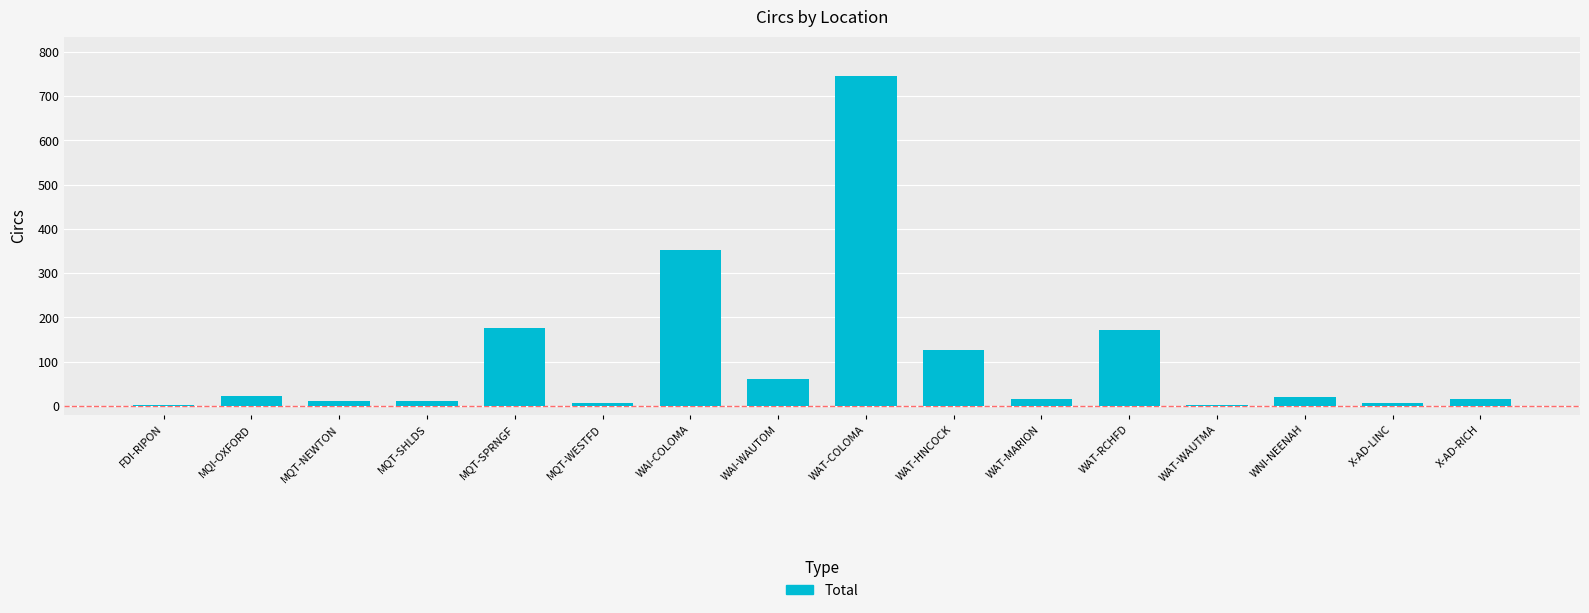

Is it true that the value at WAT-HNCOCK is 29?

False